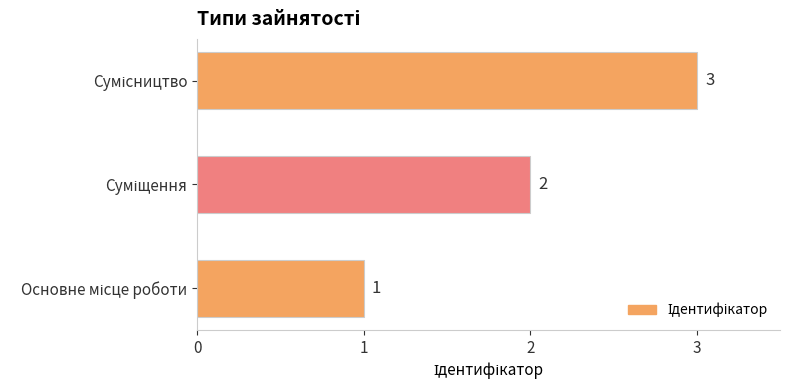

Count the values in the range 1 to 3.

3